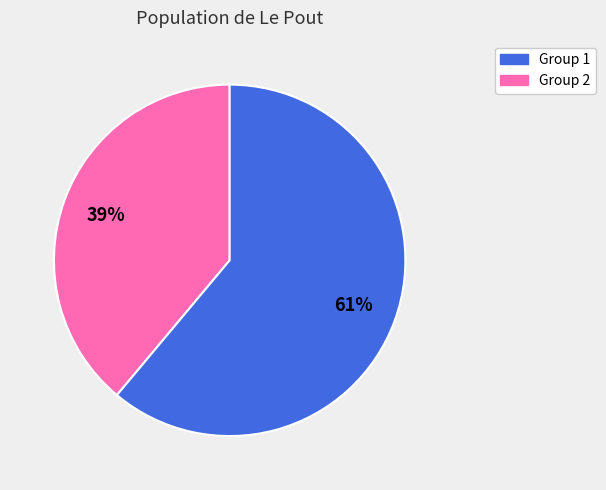

To the nearest percent, what is the average slice percentage?

50%